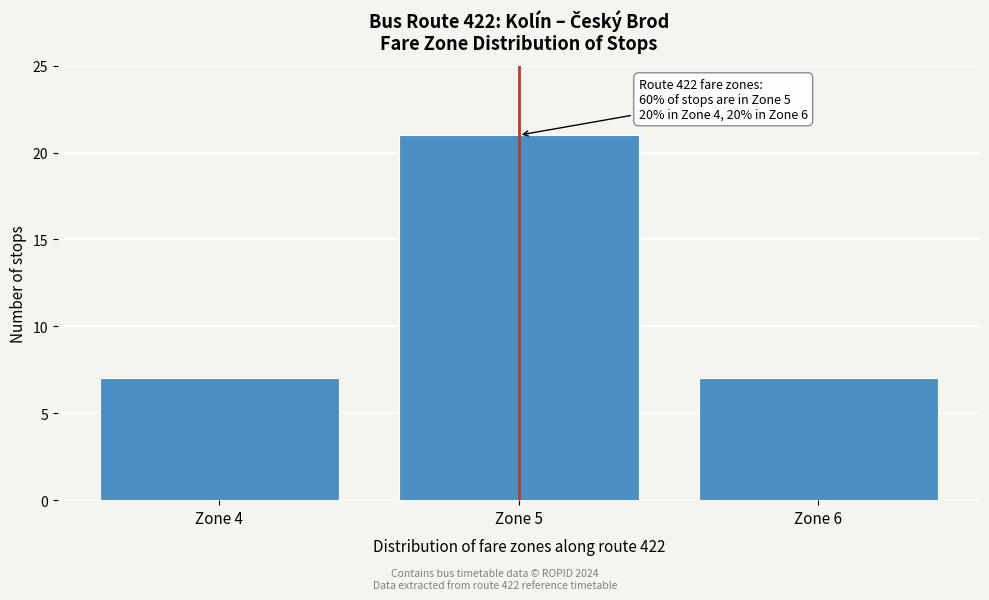

Reading left to right, list all the values displayed in this chart.

7	21	7